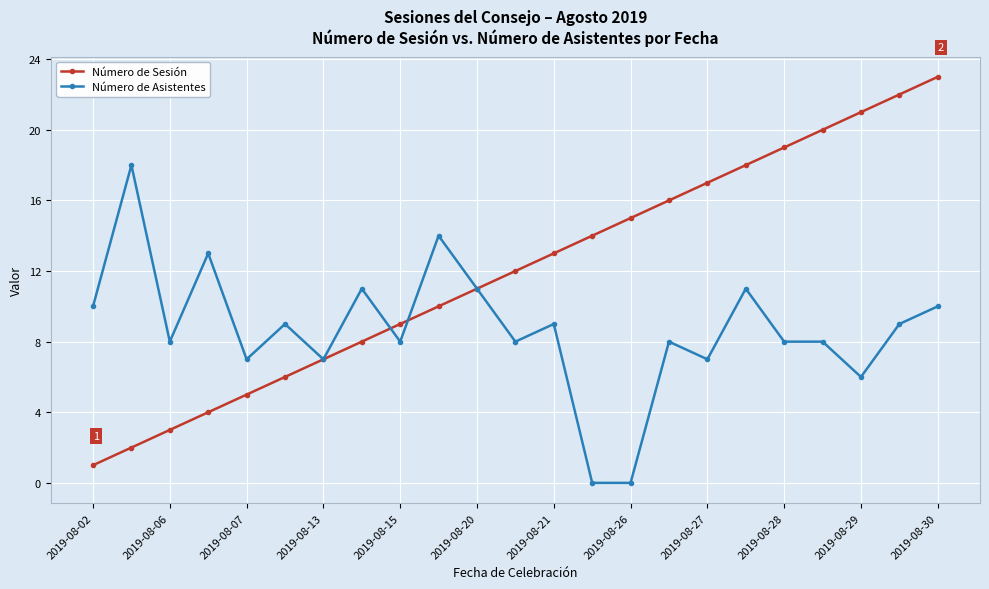

Rank the series by their maximum value, from lowest to highest.

Número de Asistentes, Número de Sesión